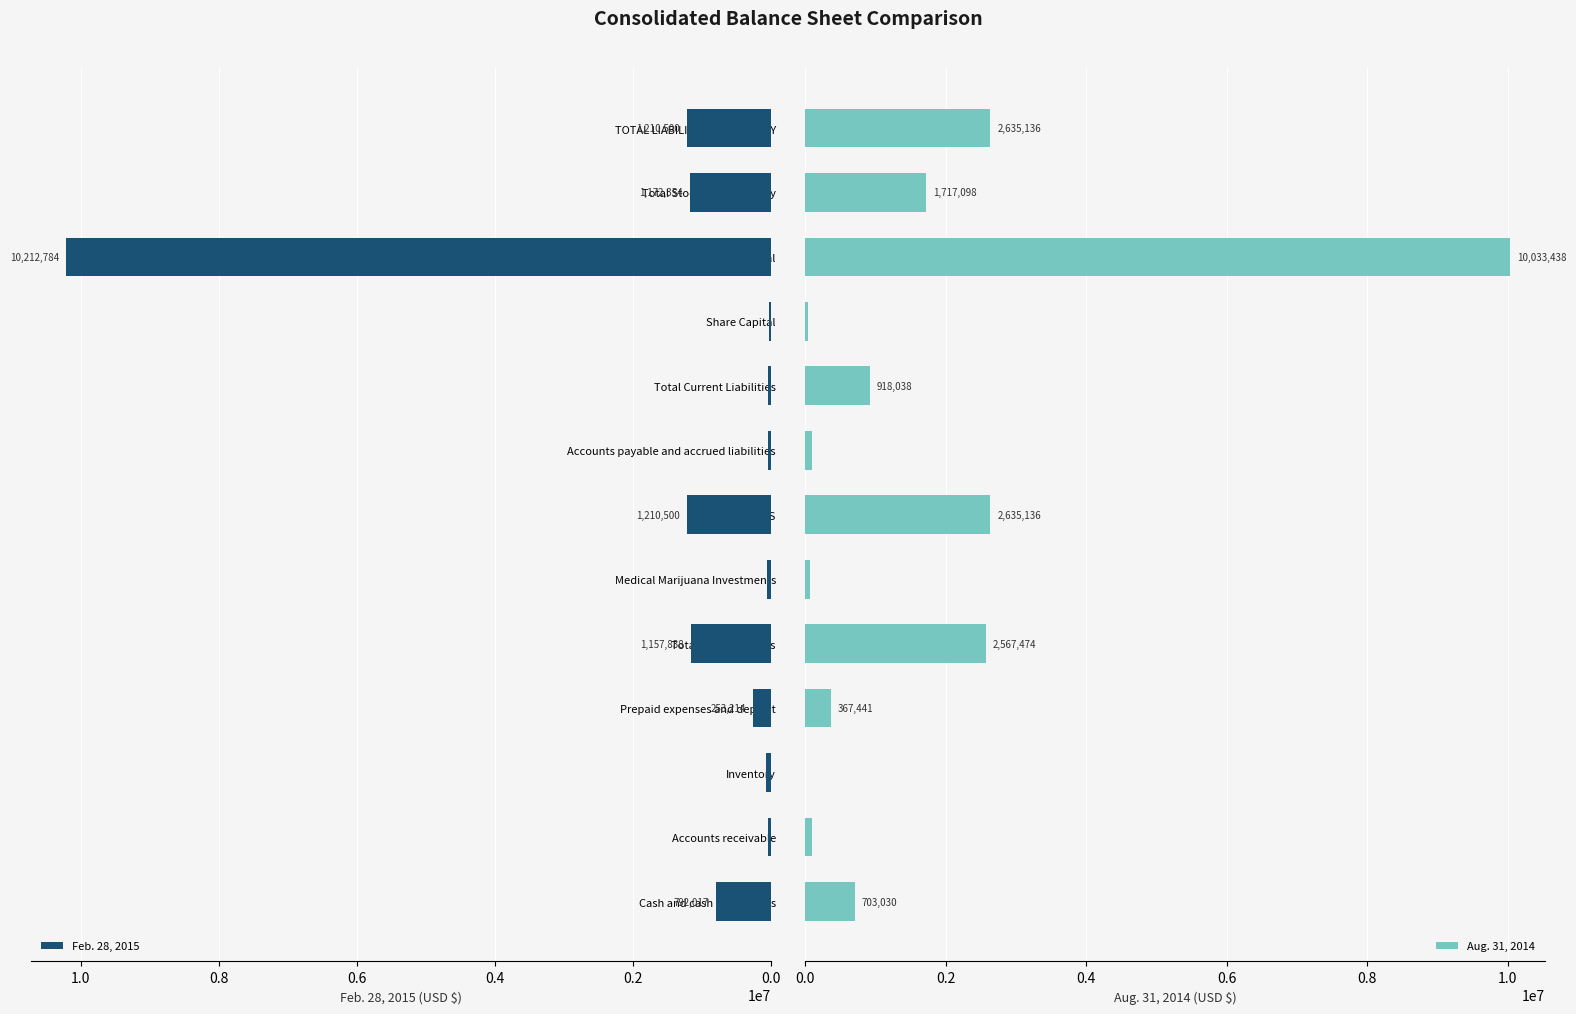

Is it true that Feb. 28, 2015 equals 1157838 at Total Current Assets?

True